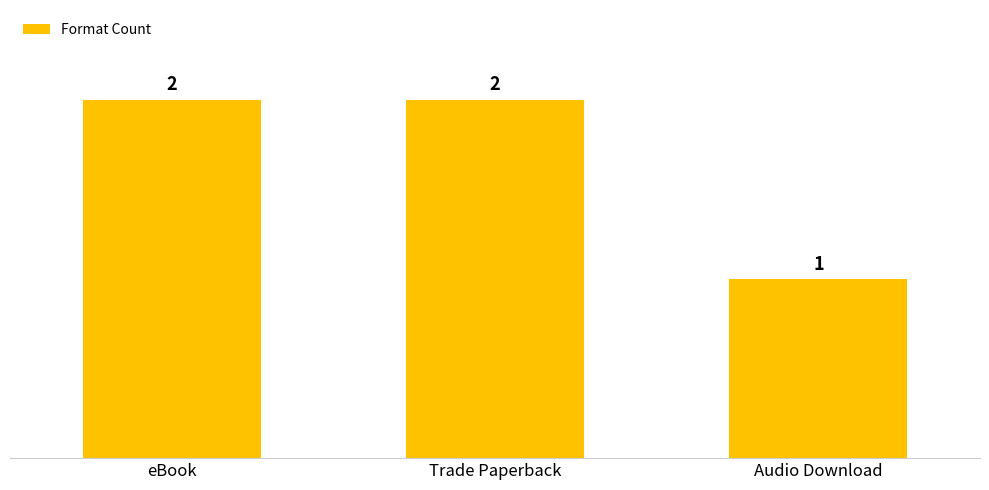

What is the average value?

2